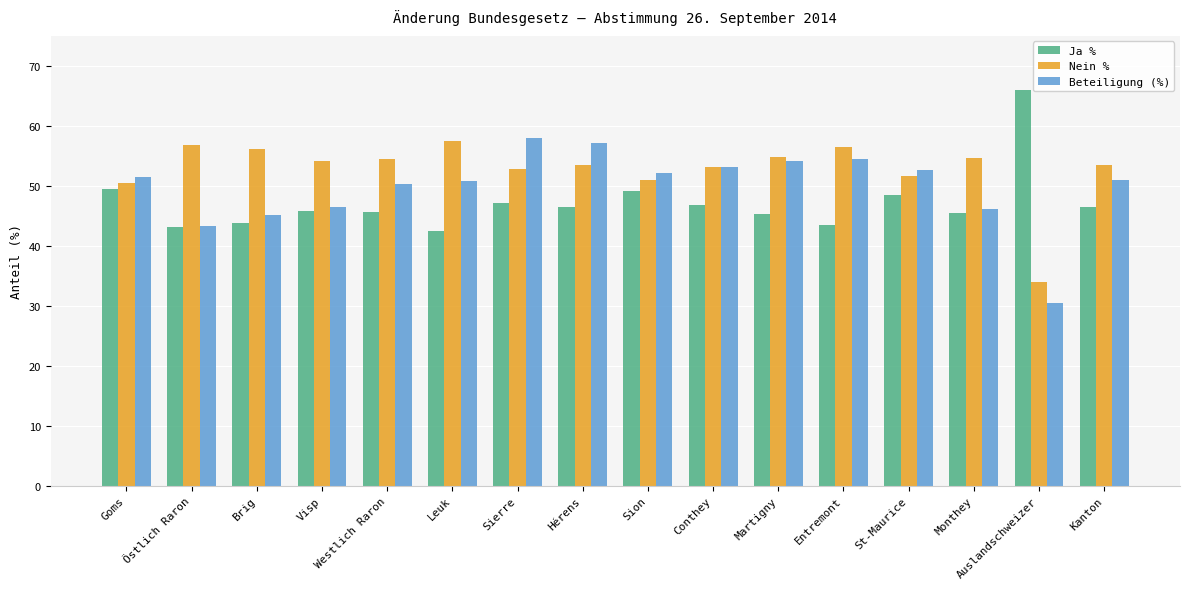

Is it true that Nein % equals 79.7 at Westlich Raron?

False